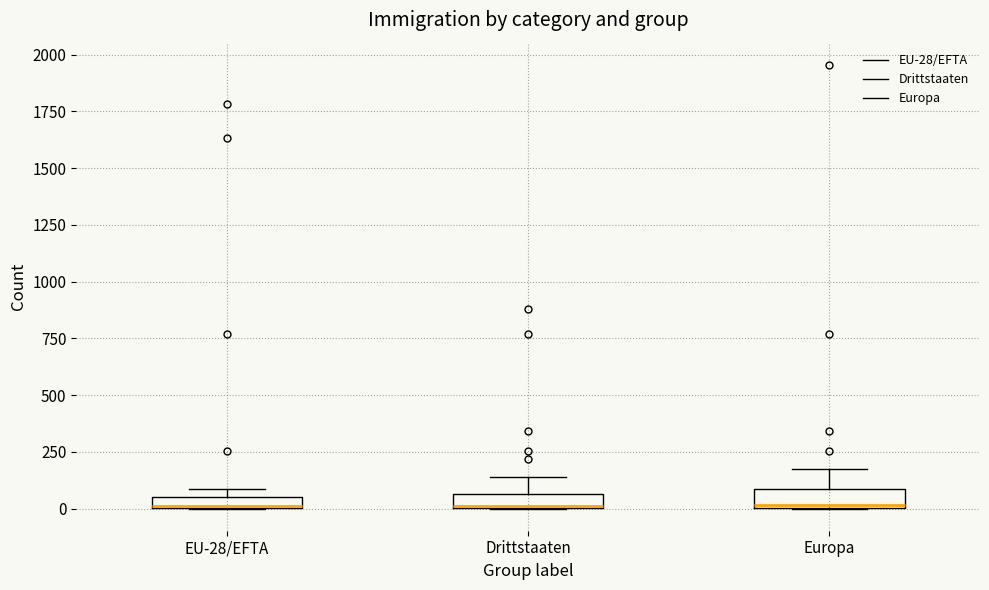

Where is the upper edge of the box for EU-28/EFTA on the y-axis? The values are not printed on the chart, so give them approximately, as read against the axis.

50